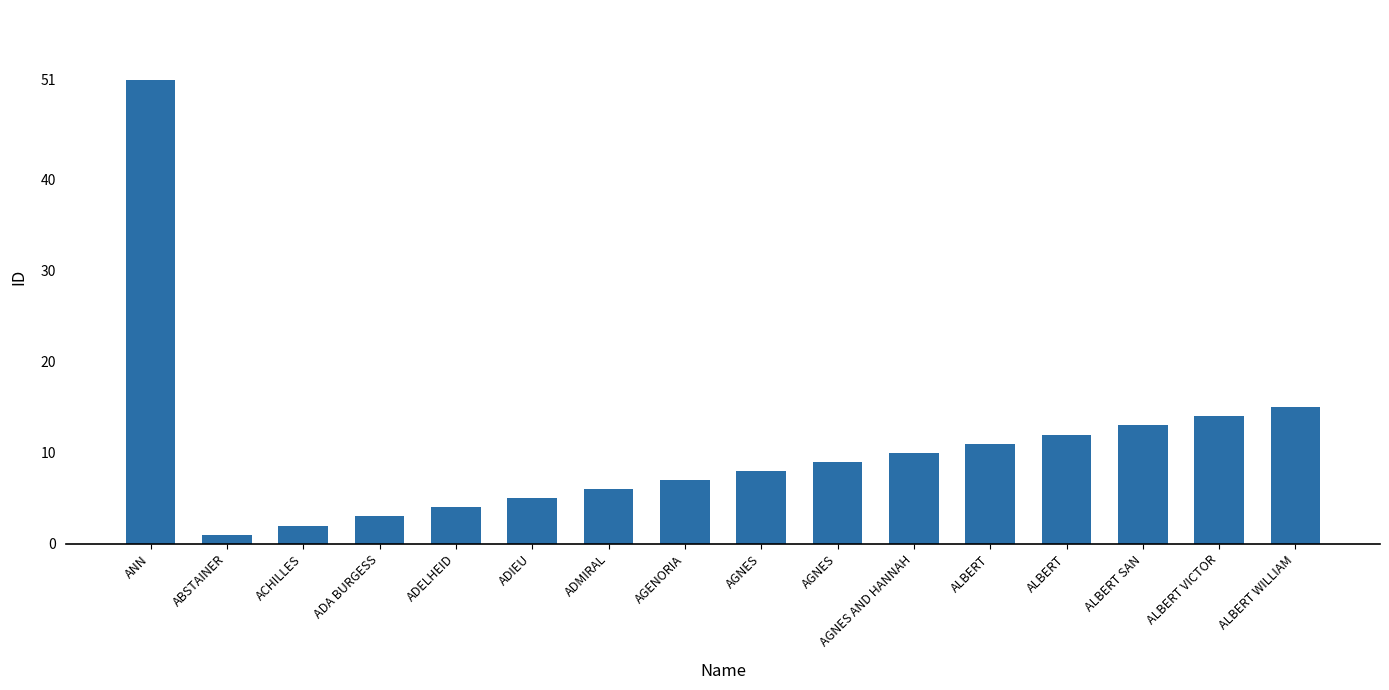

How many distinct data groups are displayed?

1